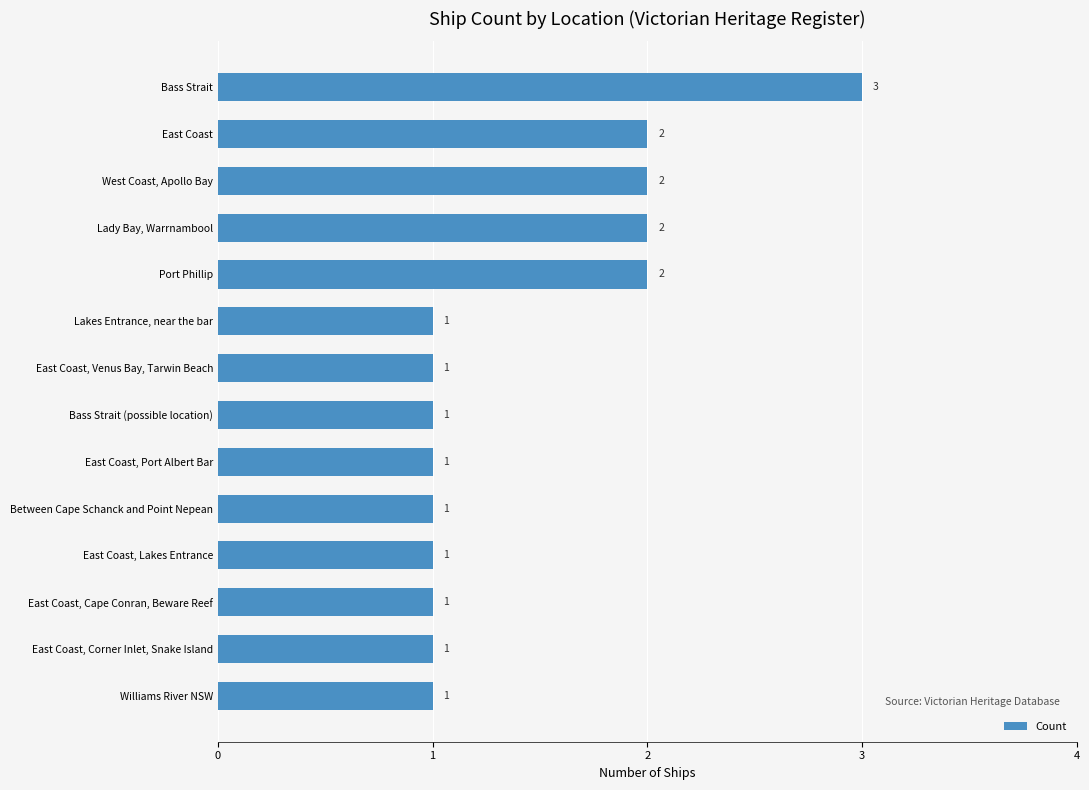

Is it true that the value at Bass Strait is 5?

False